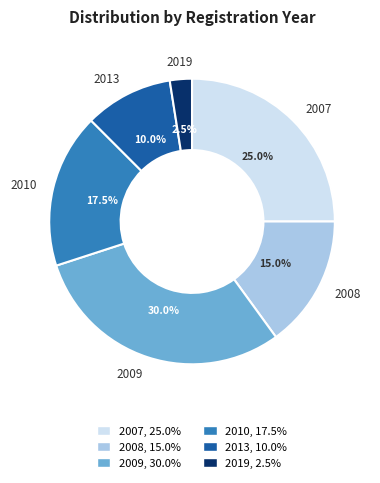

How many segments does this pie chart have?

6